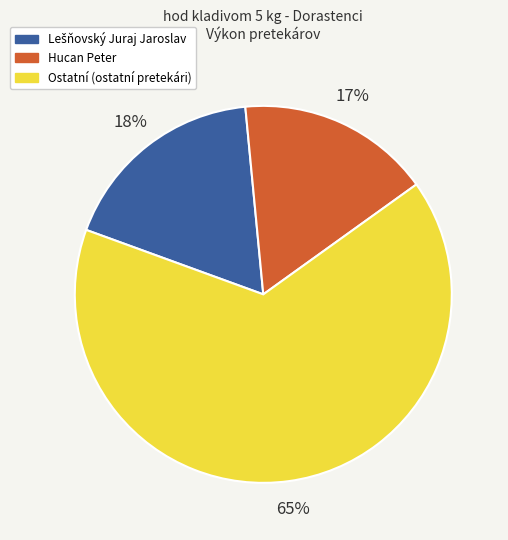

Is there any slice that represents more than half of the pie?

Yes